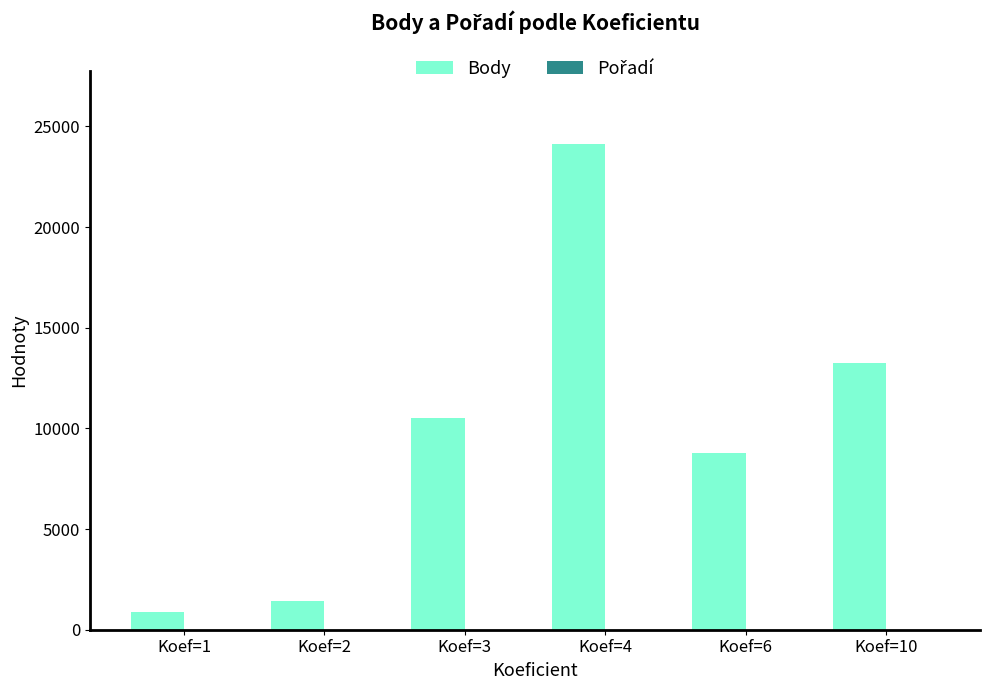

What is the greatest value displayed?

24120